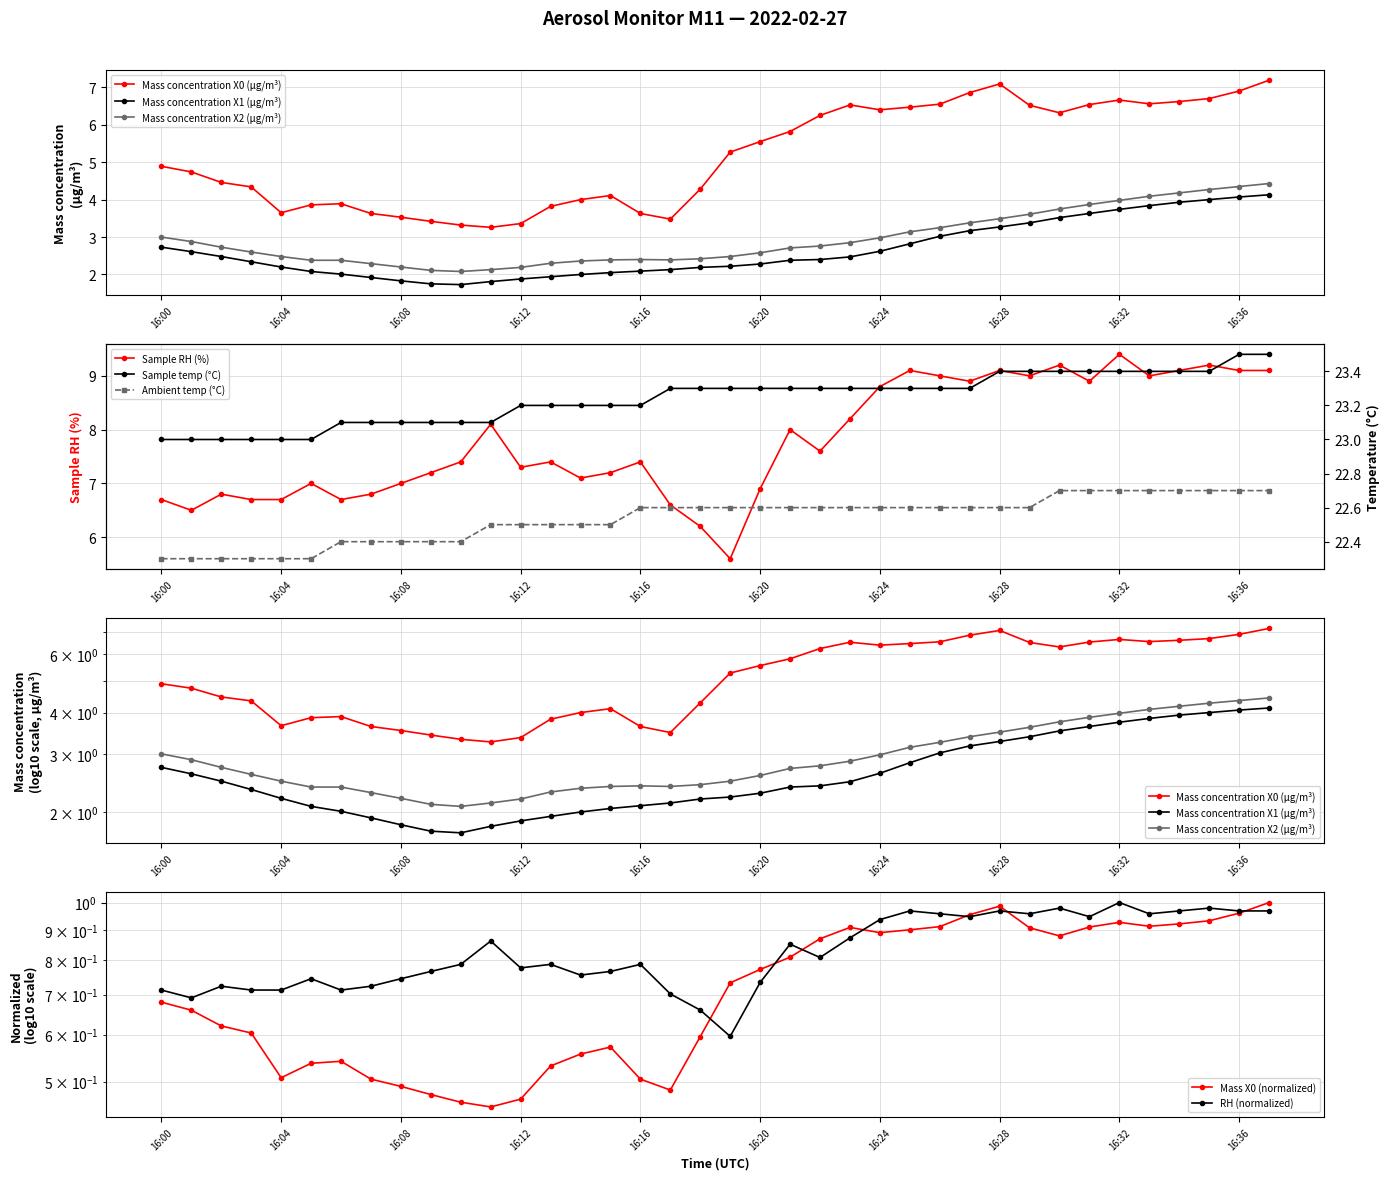

Which series has the largest range (max minus min)?

Mass concentration X0 (μg/m³)